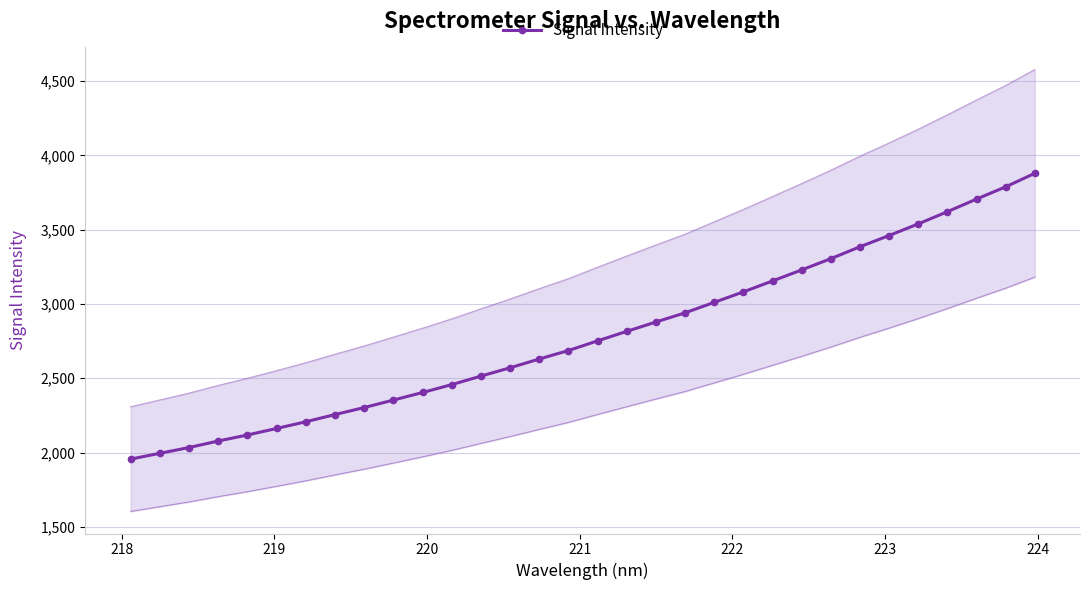

Reading left to right, what are all the values shown in this chart?

1956.2	1995.2	2034.0	2077.9	2118.5	2162.4	2207.5	2255.9	2303.0	2353.3	2404.3	2457.4	2514.6	2570.7	2629.7	2686.7	2751.8	2815.7	2878.7	2940.4	3010.9	3081.5	3155.1	3229.2	3305.0	3385.0	3460.6	3538.9	3620.9	3705.7	3788.2	3879.2